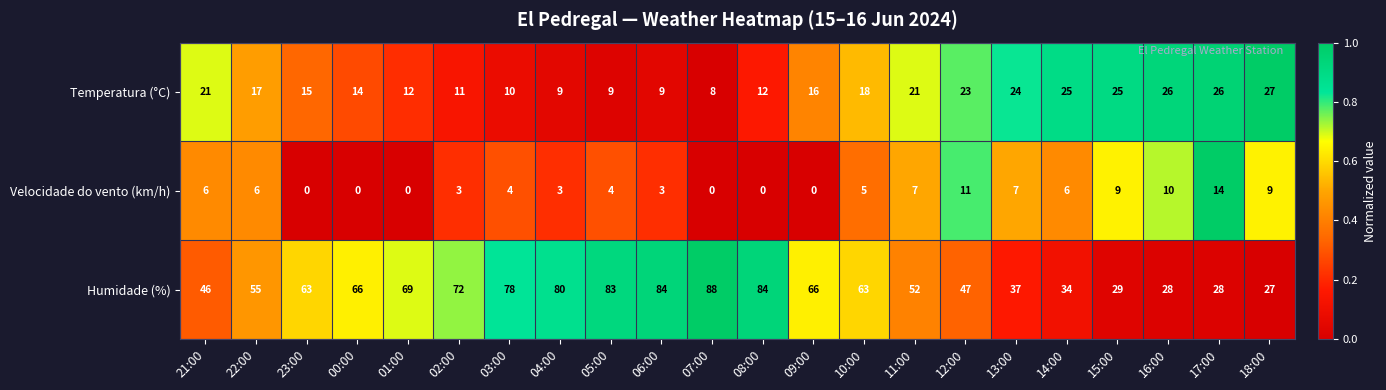

At 11:00, list the series in order from largest to smallest.

Humidade (%), Temperatura (°C), Velocidade do vento (km/h)